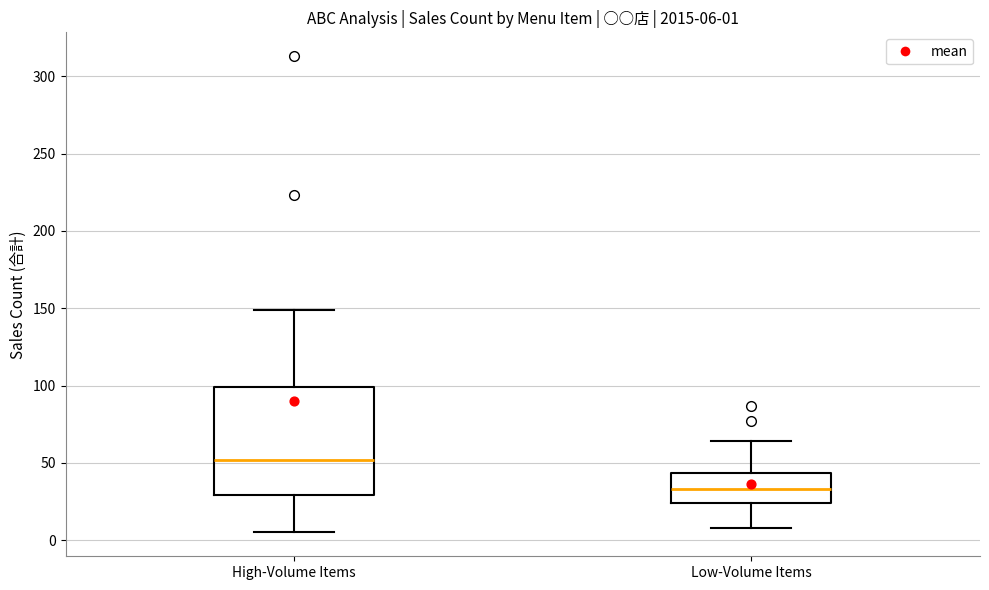

Comparing the boxes themselves (not the whiskers), which one is the tallest?

High-Volume Items